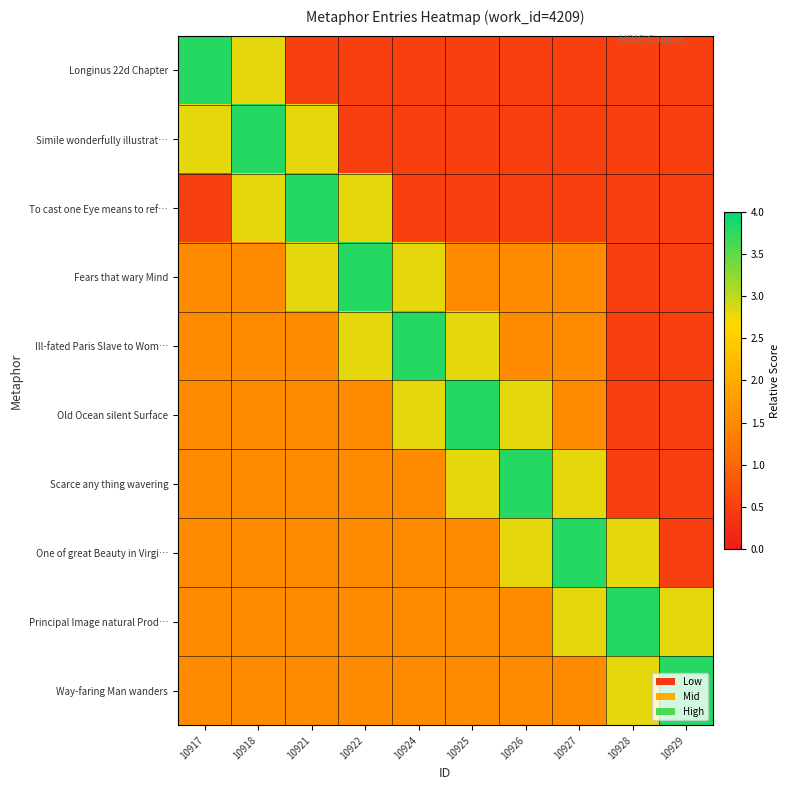

What is the minimum value shown in the chart?

0.5